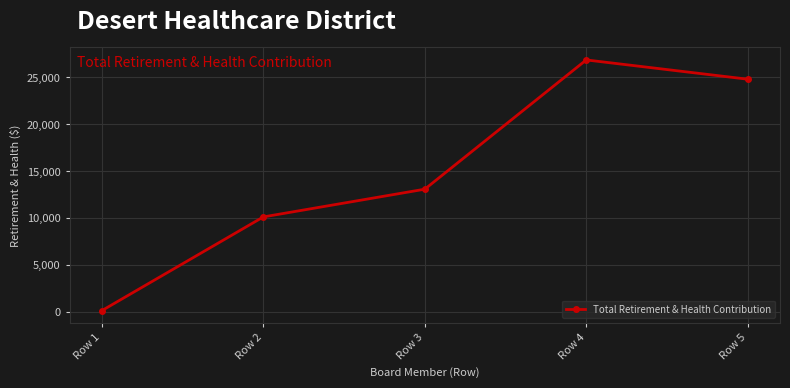

How many values are below 13081?

2